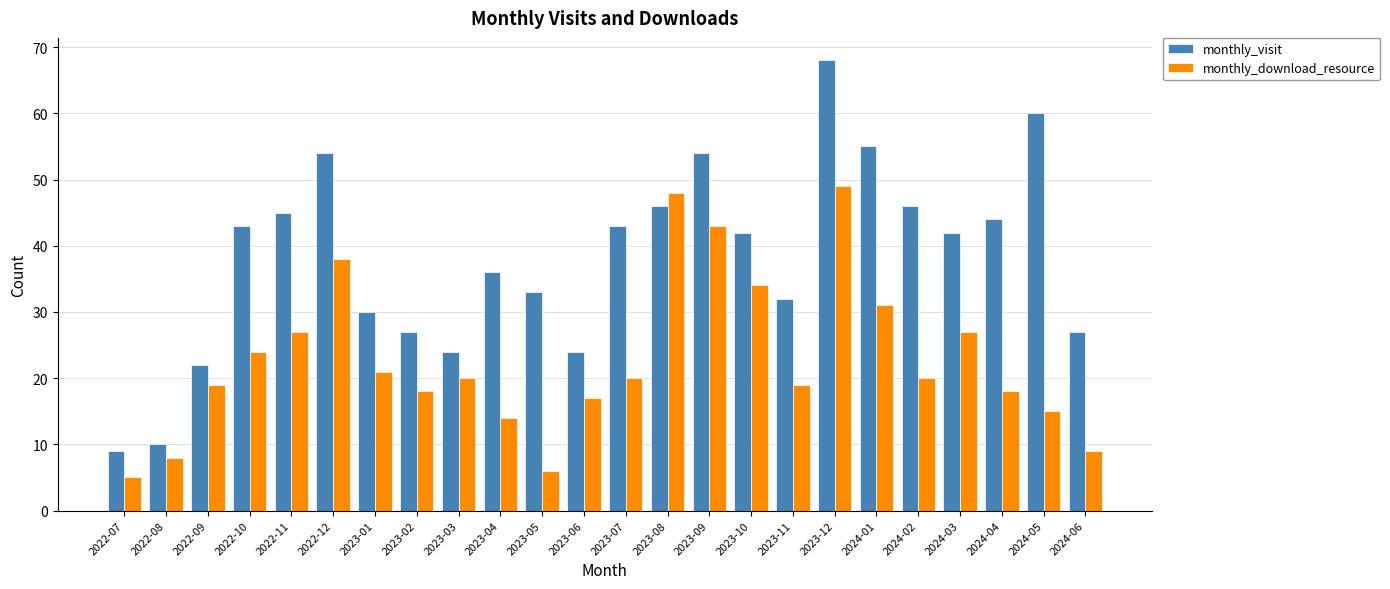

Reading left to right, extract all data points from this chart.

monthly_visit: 2022-07=9	2022-08=10	2022-09=22	2022-10=43	2022-11=45	2022-12=54	2023-01=30	2023-02=27	2023-03=24	2023-04=36	2023-05=33	2023-06=24	2023-07=43	2023-08=46	2023-09=54	2023-10=42	2023-11=32	2023-12=68	2024-01=55	2024-02=46	2024-03=42	2024-04=44	2024-05=60	2024-06=27
monthly_download_resource: 2022-07=5	2022-08=8	2022-09=19	2022-10=24	2022-11=27	2022-12=38	2023-01=21	2023-02=18	2023-03=20	2023-04=14	2023-05=6	2023-06=17	2023-07=20	2023-08=48	2023-09=43	2023-10=34	2023-11=19	2023-12=49	2024-01=31	2024-02=20	2024-03=27	2024-04=18	2024-05=15	2024-06=9